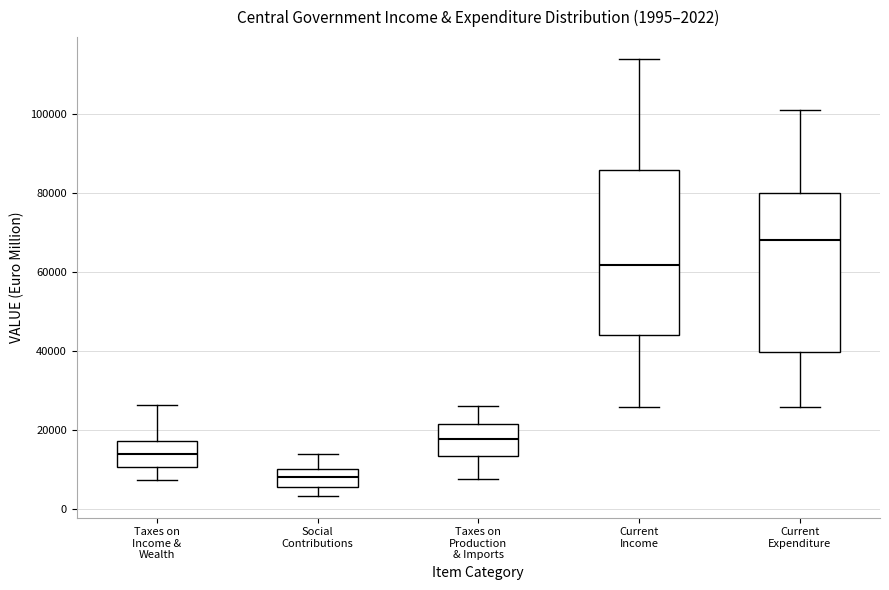

Which box's median line is the highest?

Current Expenditure